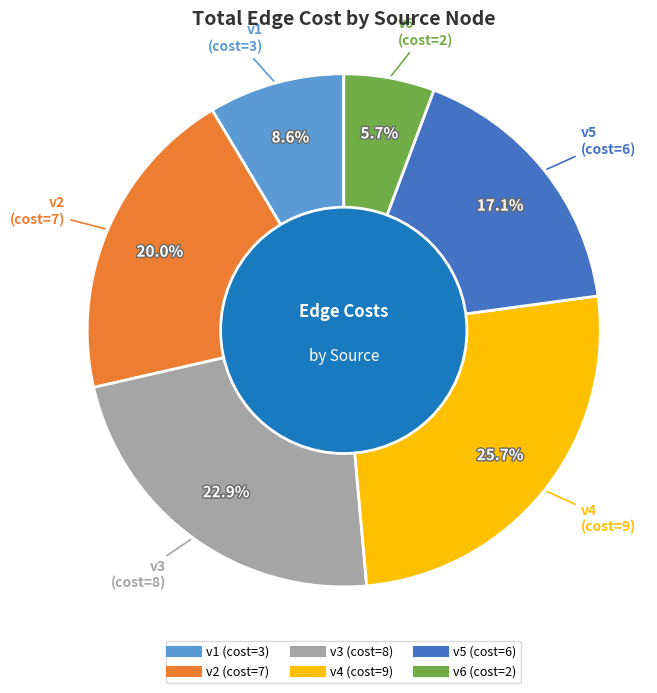

Rank the categories by value from highest to lowest.

v4, v3, v2, v5, v1, v6